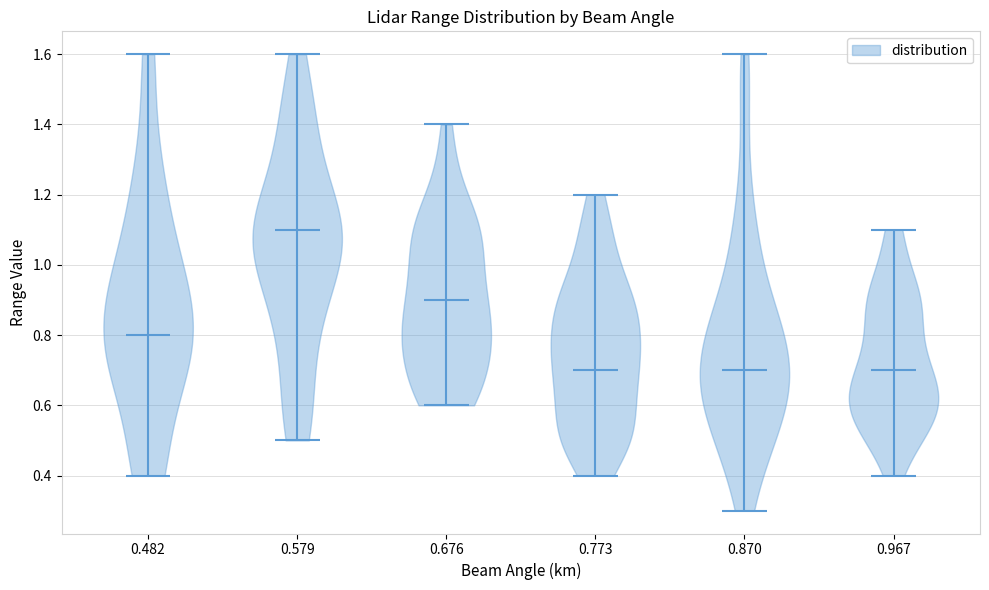

Reading left to right, read every violin against the y-axis: where its median line is, and the lowest and highest points it reaches. The values are not printed on the chart, so give them approximately, as read against the axis.

0.482: median line 0.8, lowest point 0.4, highest point 1.6
0.579: median line 1.1, lowest point 0.5, highest point 1.6
0.676: median line 0.9, lowest point 0.6, highest point 1.4
0.773: median line 0.7, lowest point 0.4, highest point 1.2
0.870: median line 0.7, lowest point 0.3, highest point 1.6
0.967: median line 0.7, lowest point 0.4, highest point 1.1